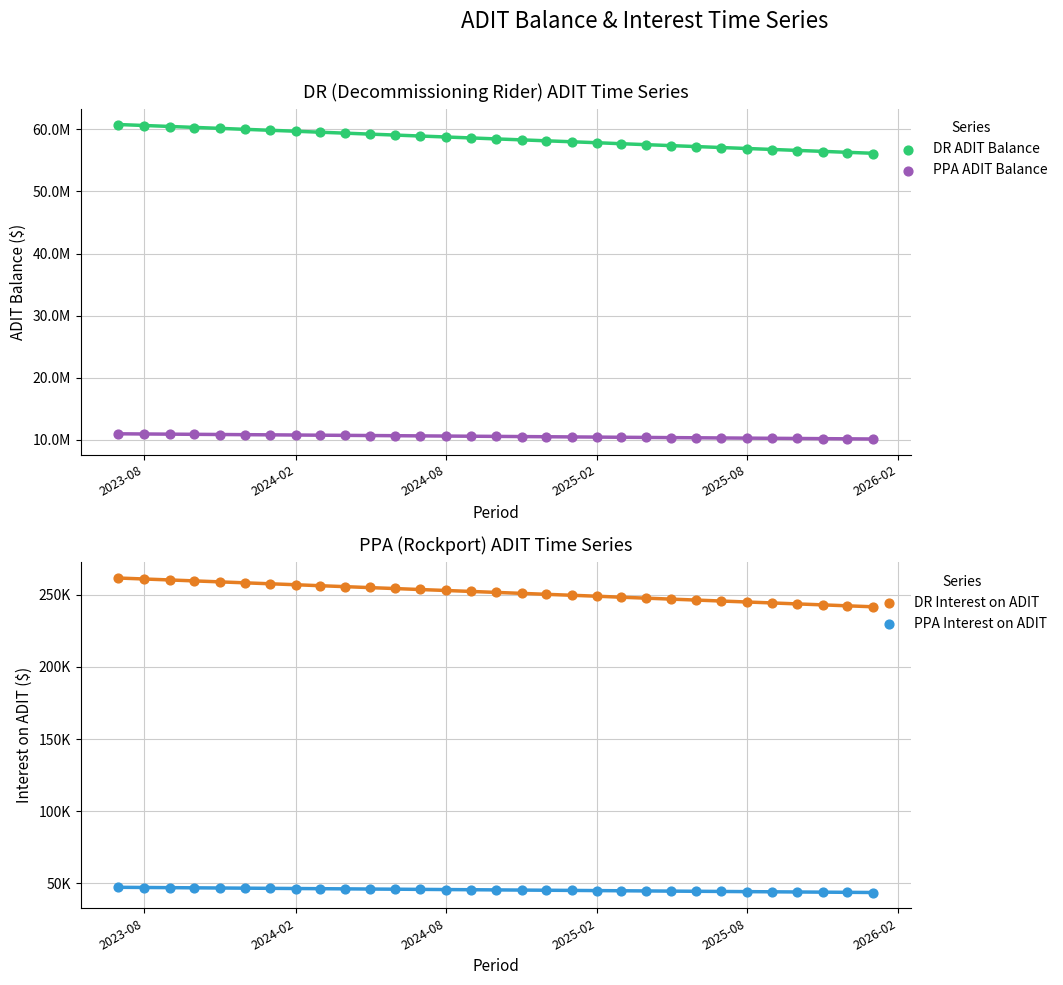

At how many categories does at least one series exceed 50448155?

31